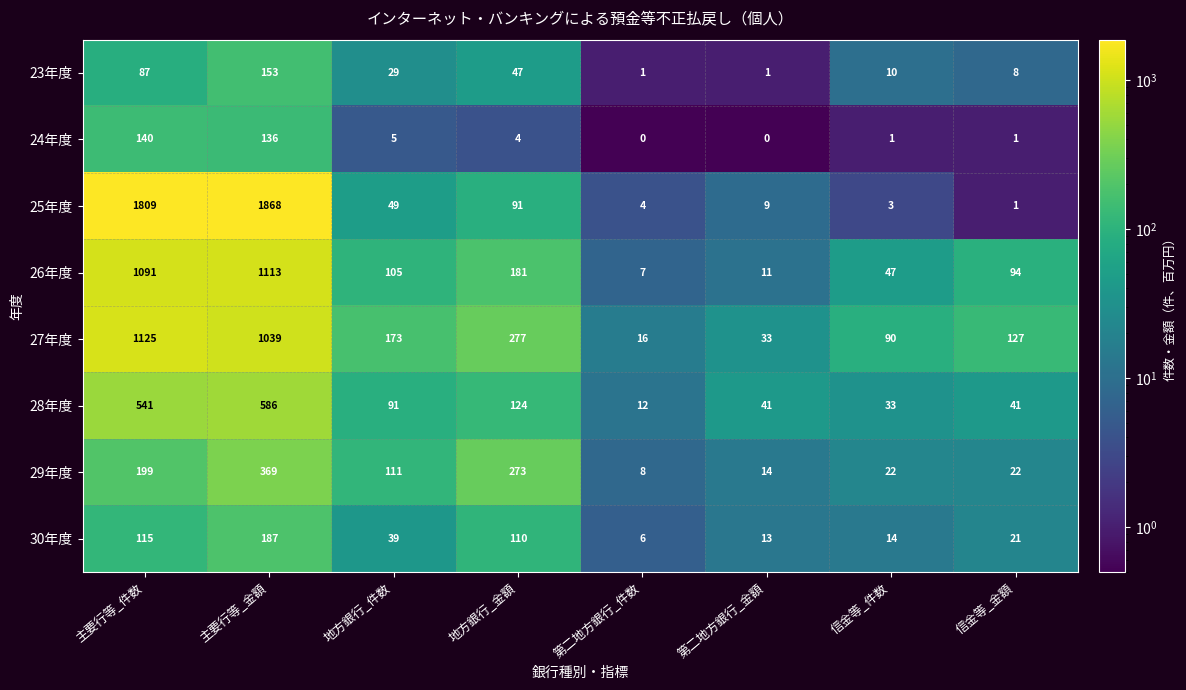

Count the number of data series in this chart.

8